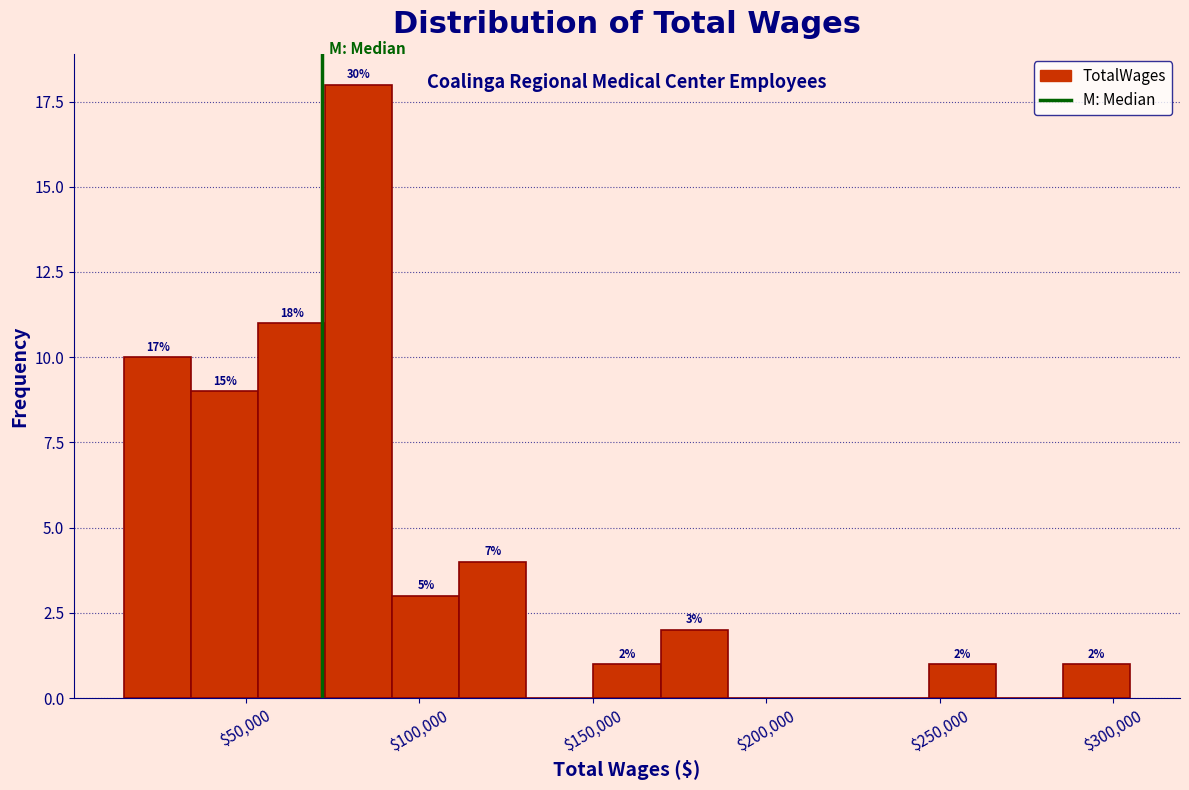

Around what value on the x-axis is the tallest bar? Give the approximate position of its centre, as read against the axis.

85000